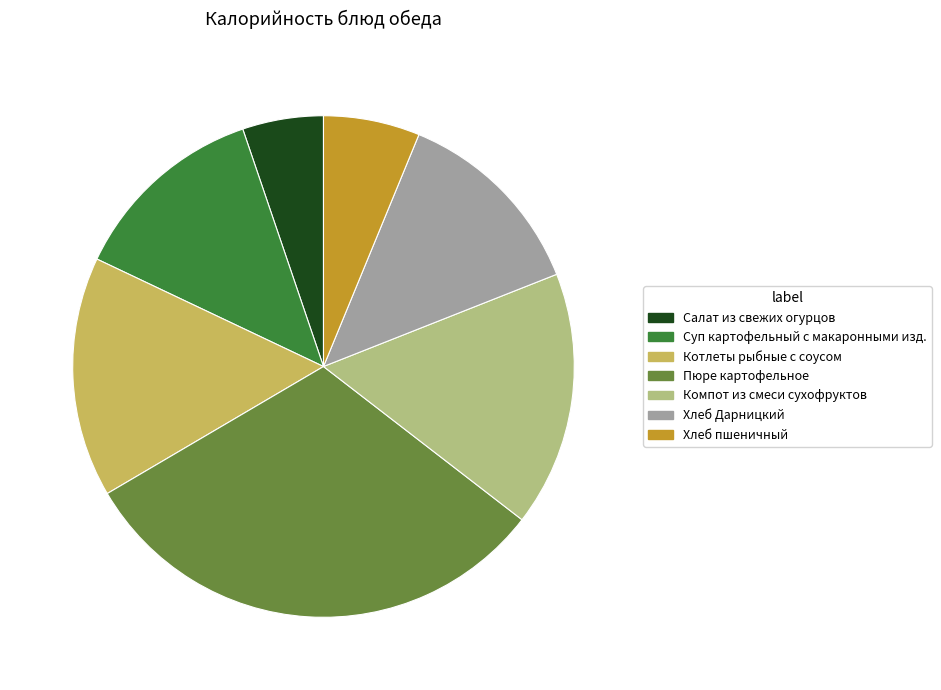

How many segments does this pie chart have?

7